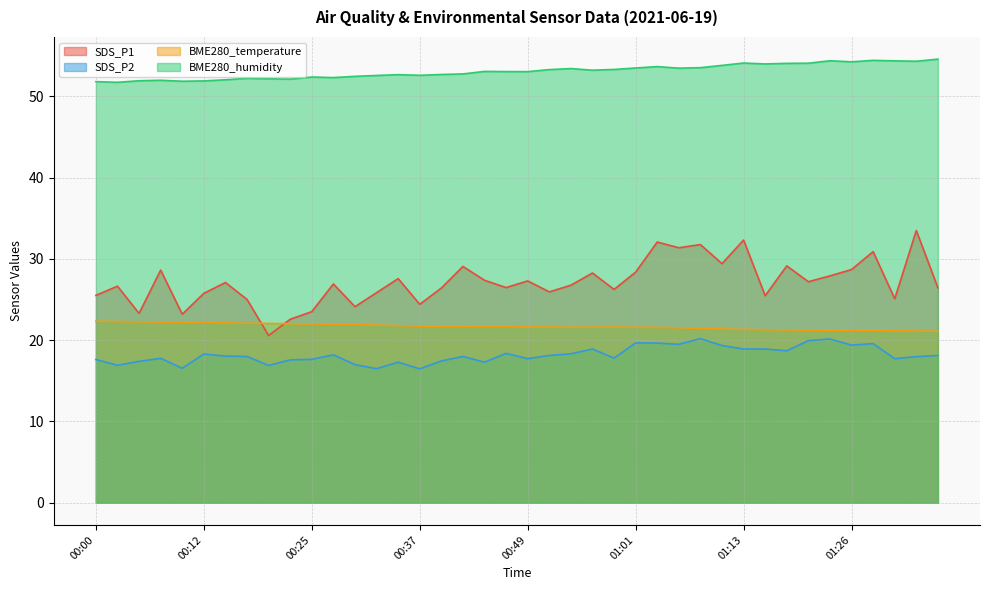

What position from the left is 00:56?

24